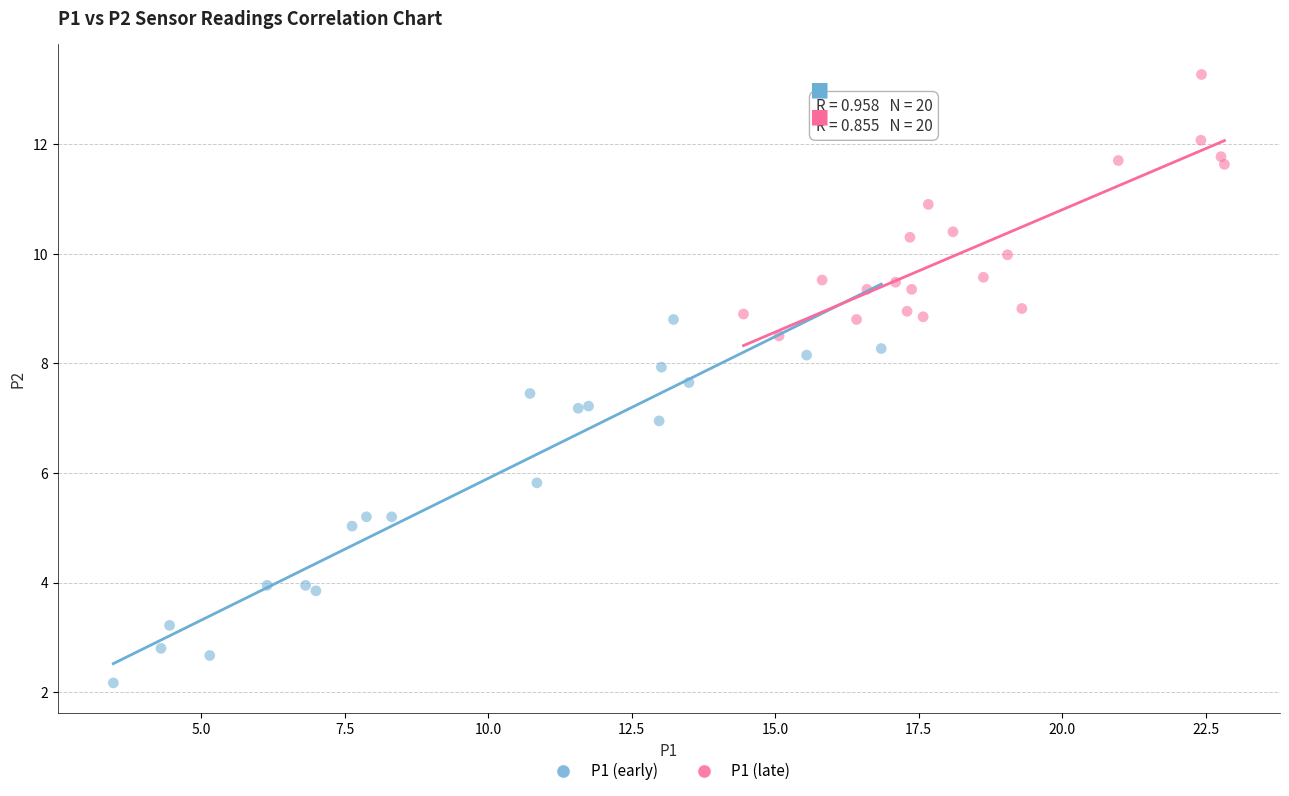

What are all the series names shown in the legend?

P1 (early), P1 (late)